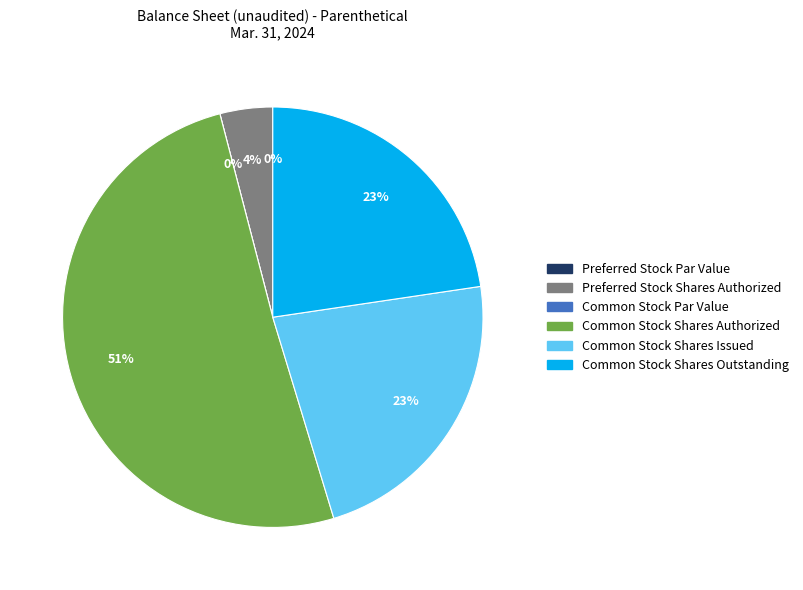

What is the largest slice in the pie chart?

Common Stock Shares Authorized